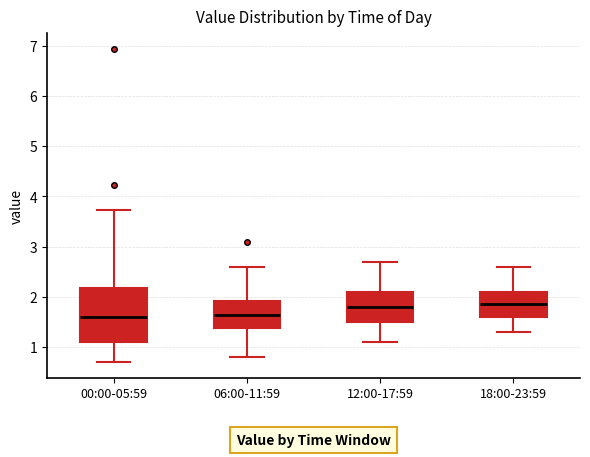

Reading left to right, transcribe this box plot: for each box, give where its median line is, the range the box spans, and where its two whiskers end, as read against the y-axis. The values are not printed on the chart, so give them approximately, as read against the axis.

00:00-05:59: median 1.6, box 1.1 to 2.2, whiskers 0.7 to 3.7
06:00-11:59: median 1.7, box 1.4 to 1.9, whiskers 0.8 to 2.6
12:00-17:59: median 1.8, box 1.5 to 2.1, whiskers 1.1 to 2.7
18:00-23:59: median 1.9, box 1.6 to 2.1, whiskers 1.3 to 2.6